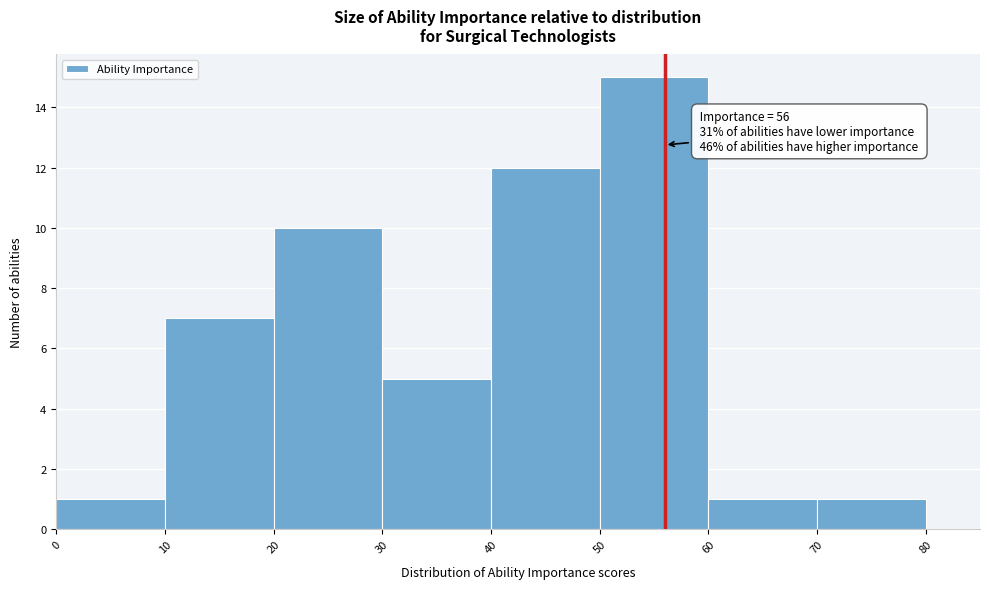

Over which range of the x-axis is the bar tallest?

50 to 60